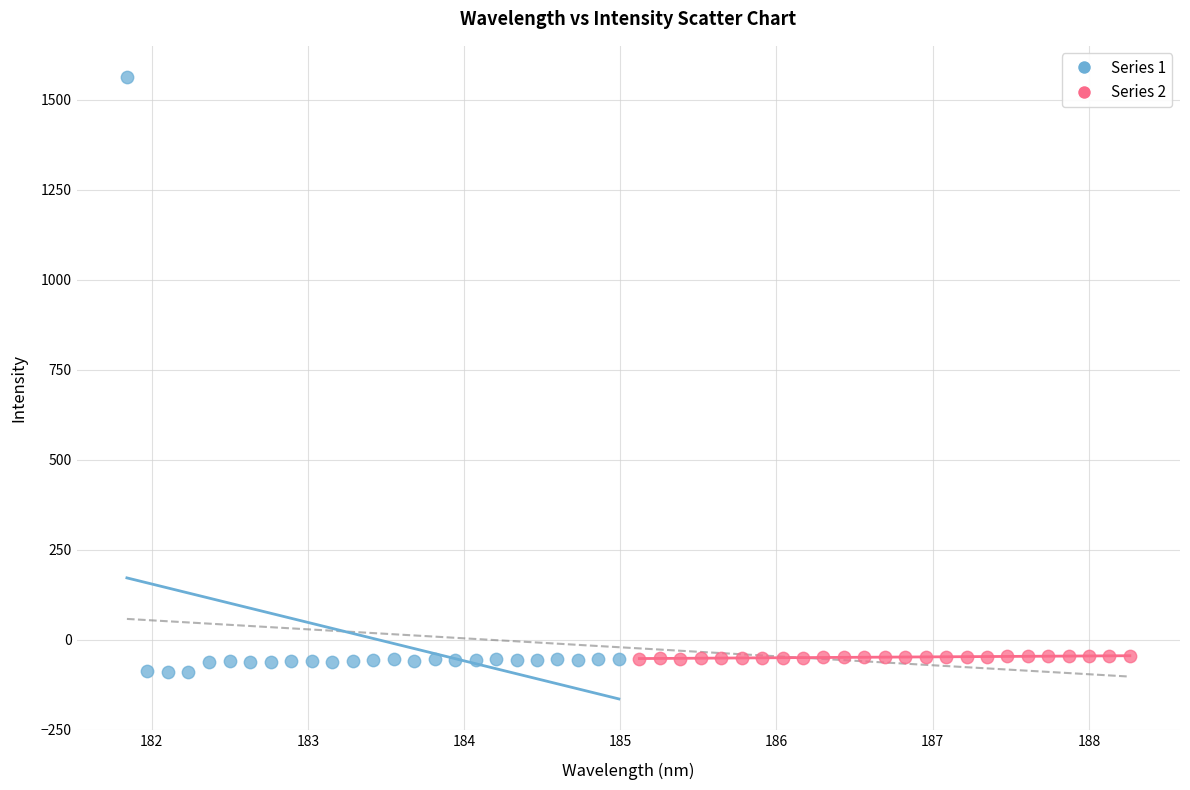

Which series reaches the maximum Y coordinate?

Series 1